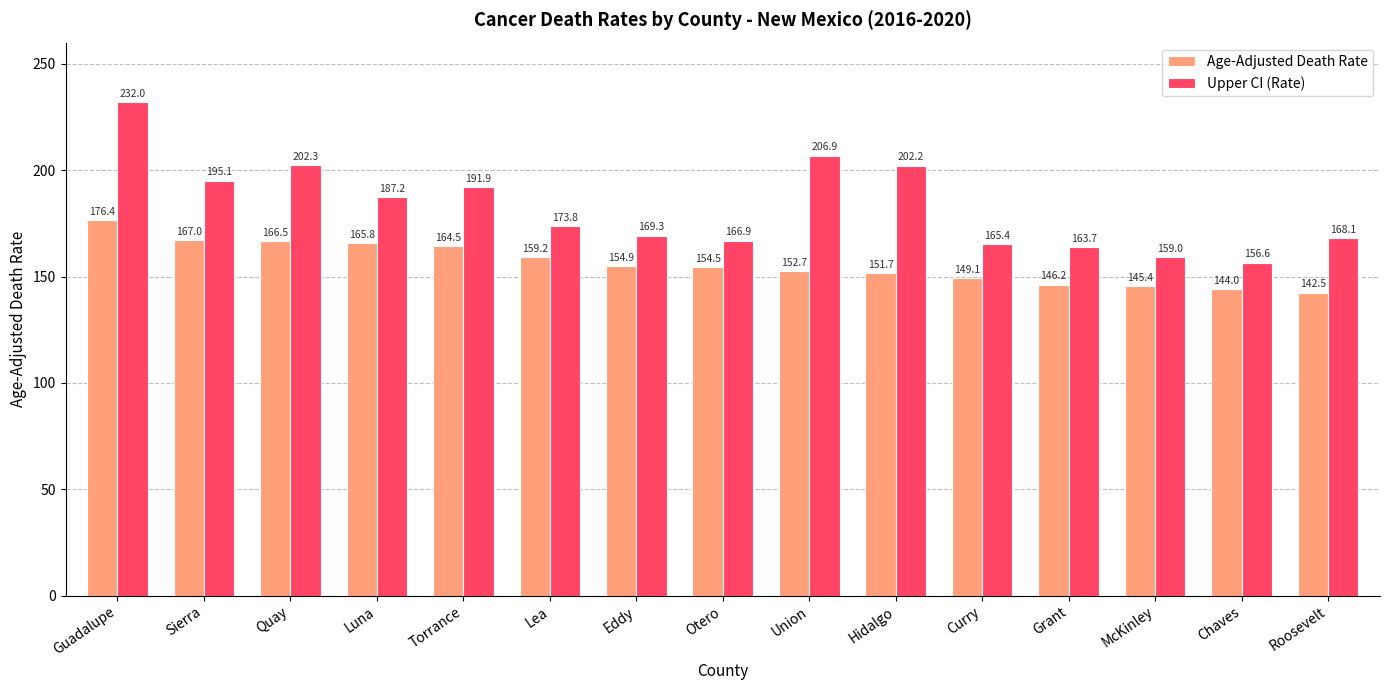

The Upper CI (Rate) series shows 202.2 at Hidalgo. True or false?

True